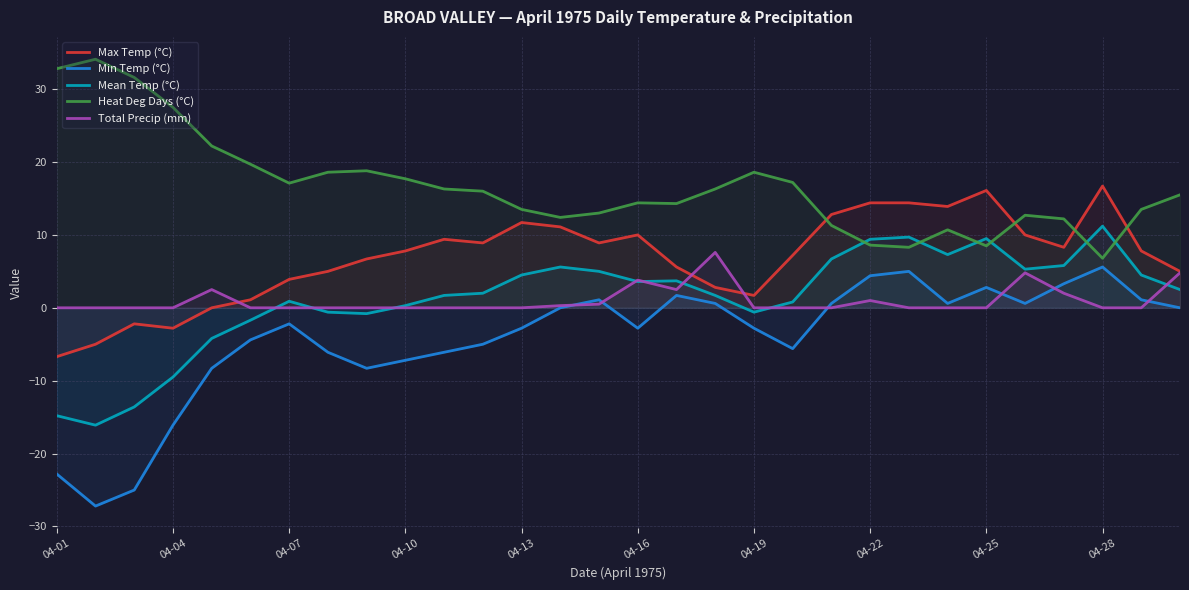

At 17, list the series in order from smallest to largest.

Min Temp (°C), Mean Temp (°C), Max Temp (°C), Total Precip (mm), Heat Deg Days (°C)